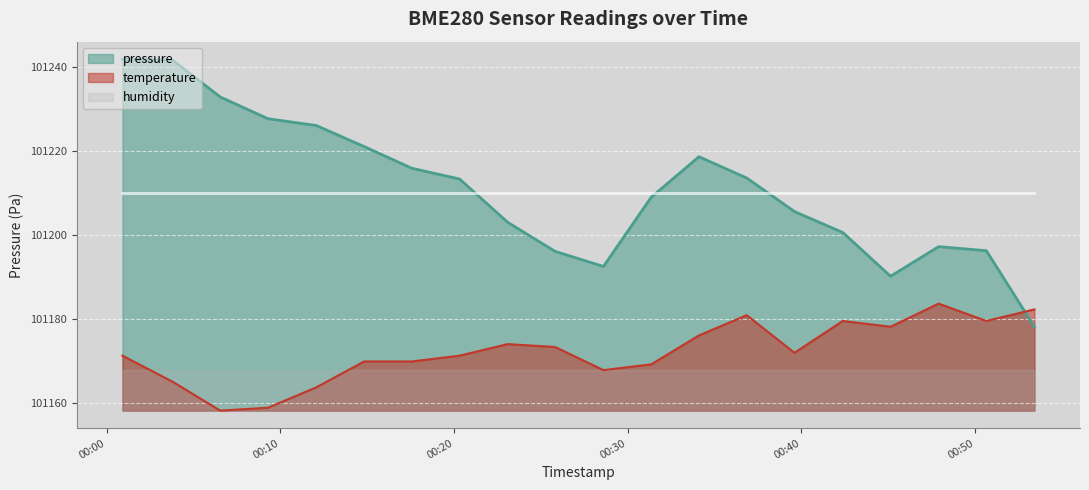

How many series are shown in this chart?

3